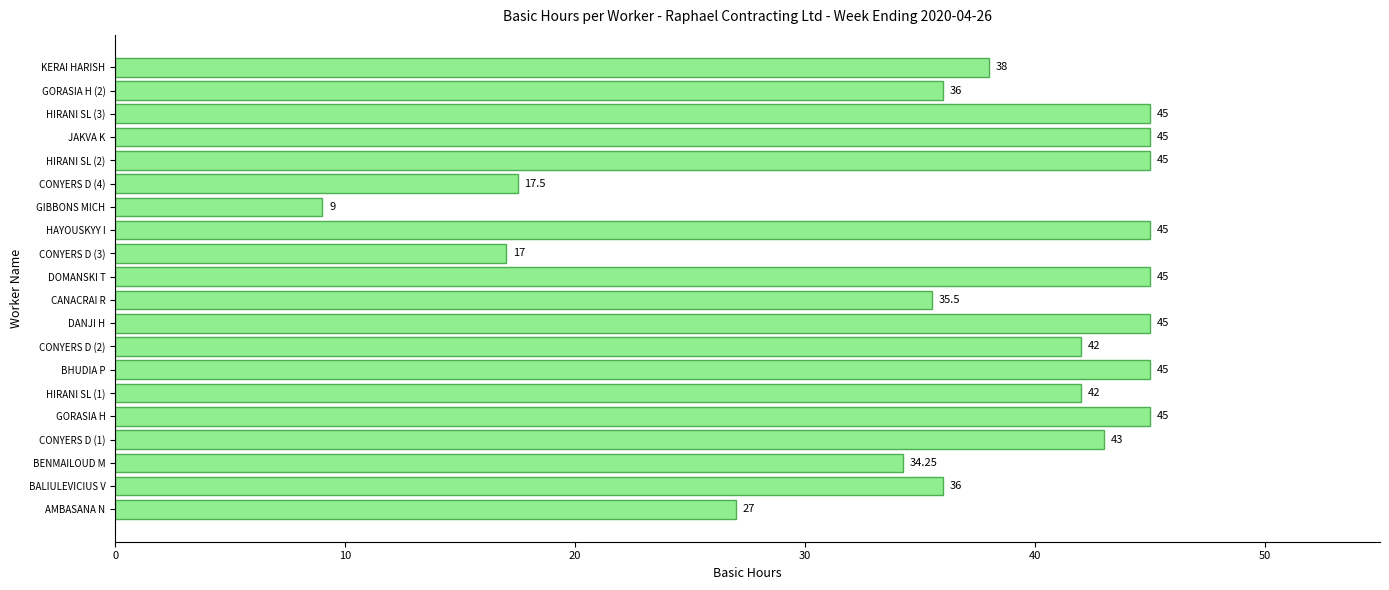

Where is the data nearest to the value 27?

AMBASANA N